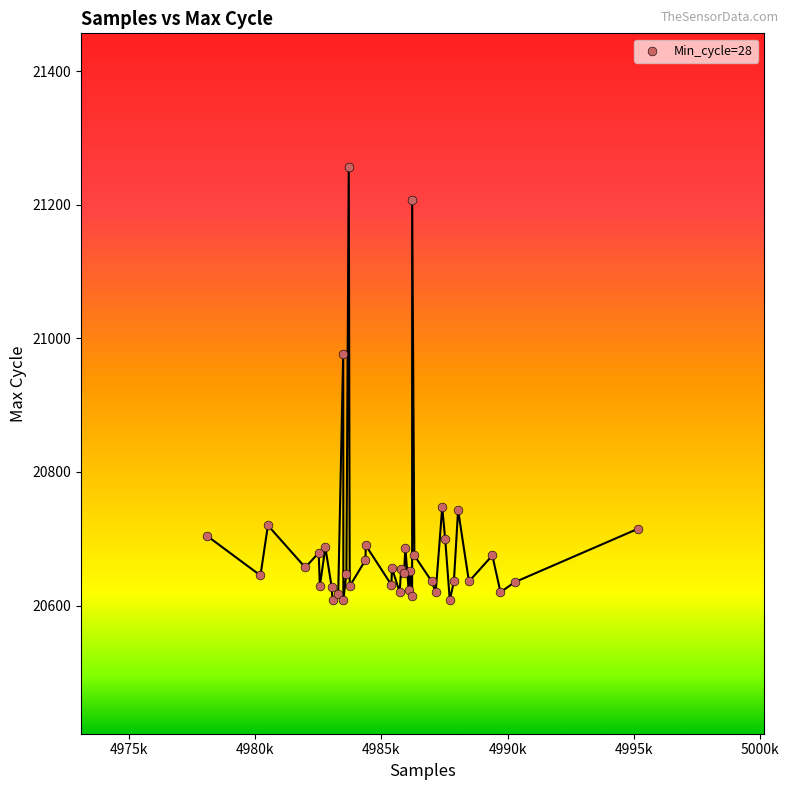

What Y value in the scatter plot is closest to 20932?

20977